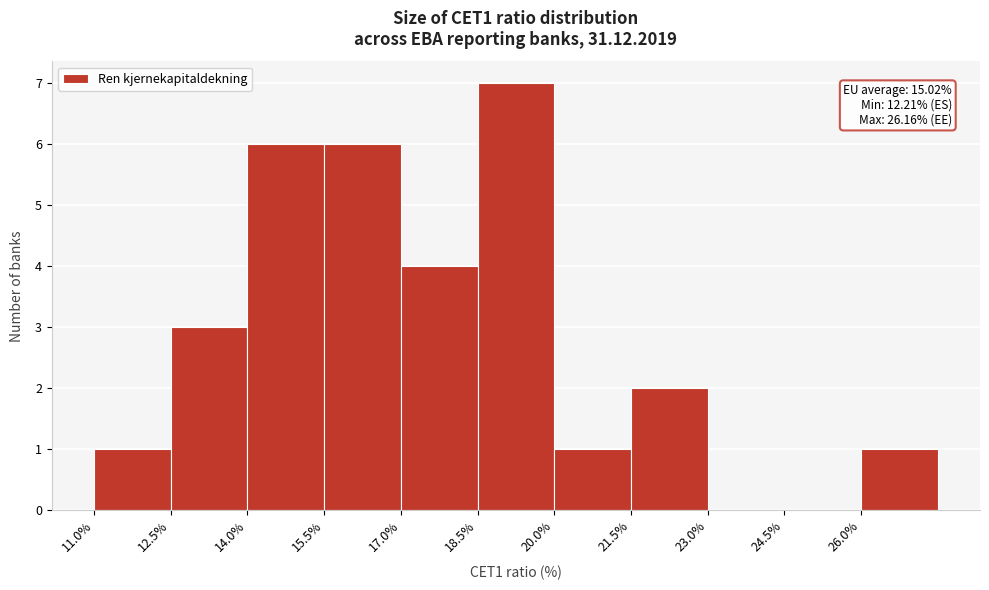

Over which range of the x-axis is the bar tallest?

18.5 to 20.0